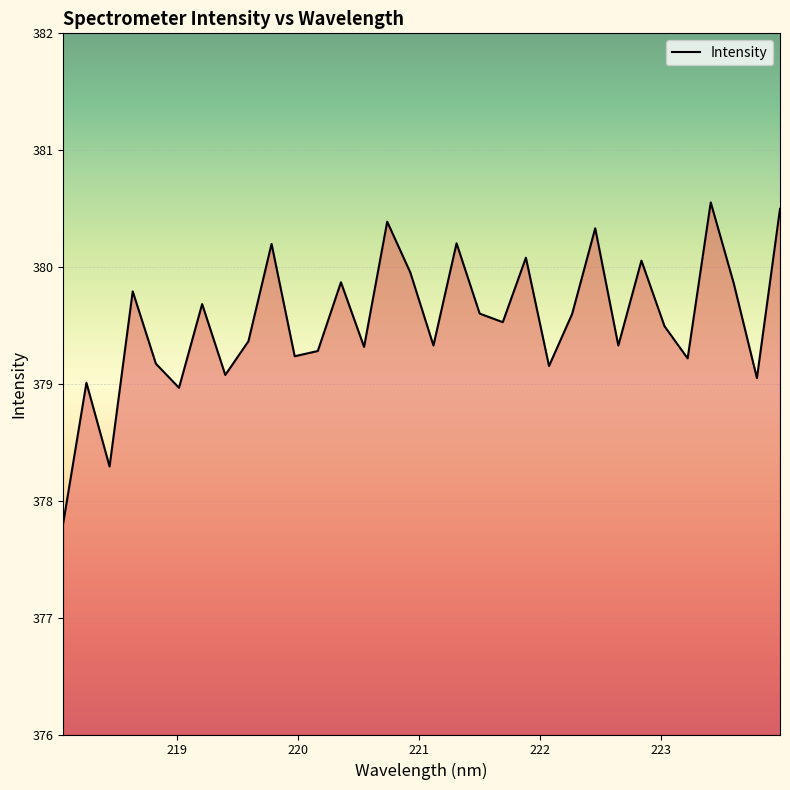

How many interior local peaks (higher than both neighbors) does the data have?

11